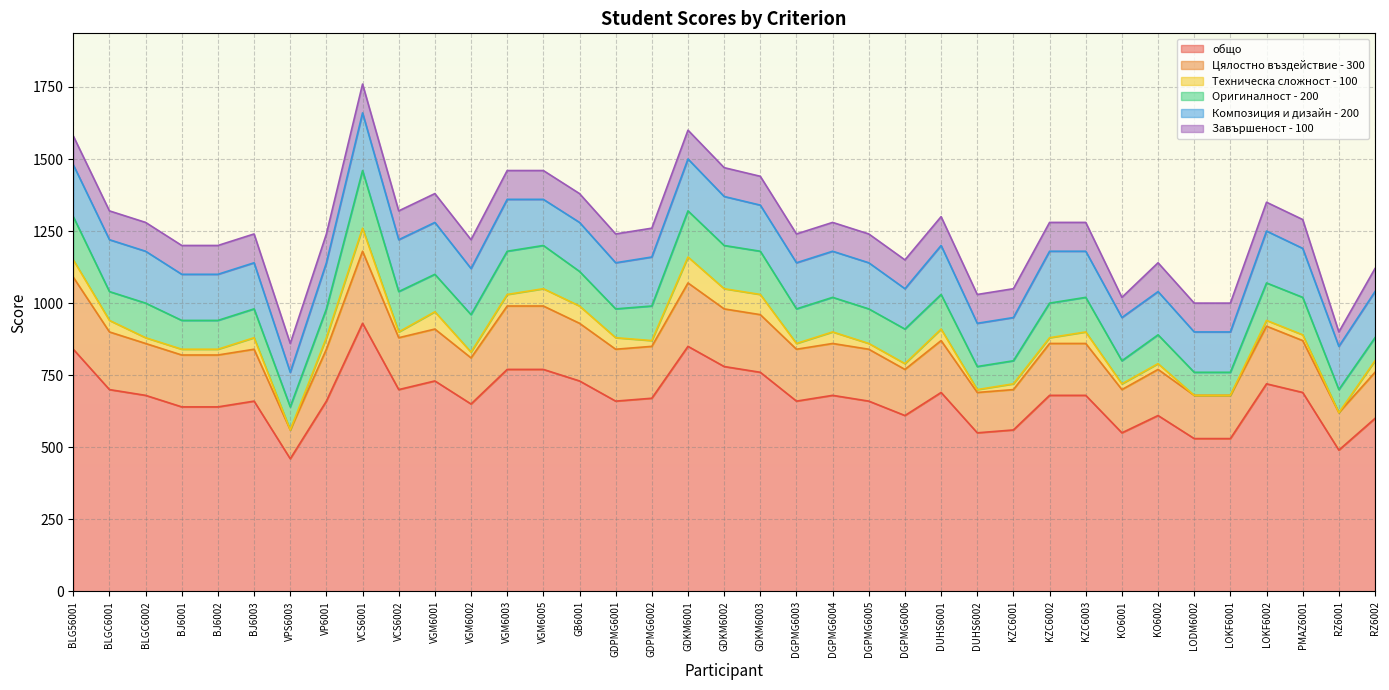

At which label is Завършеност - 100 closest to 75?

KO6001